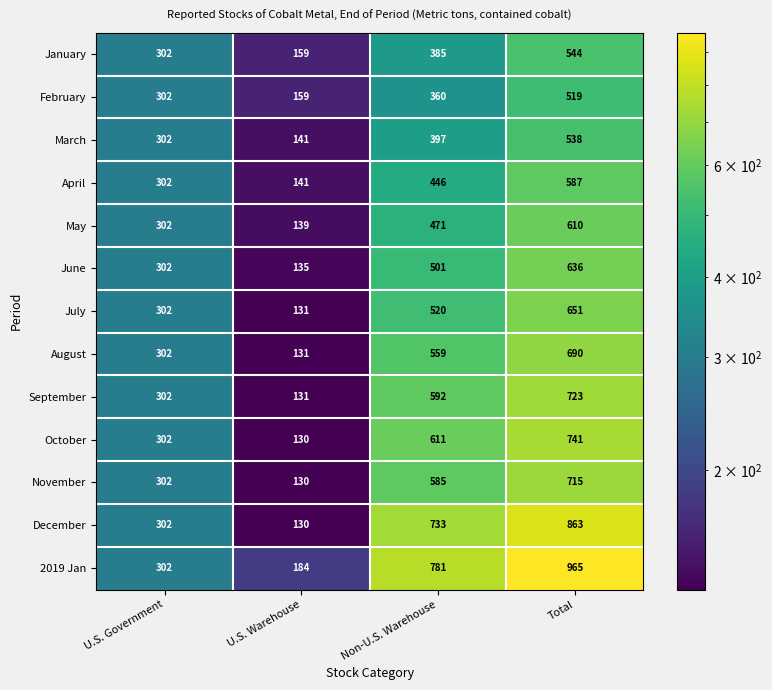

At which category does the chart reach its minimum across all series?

U.S. Warehouse